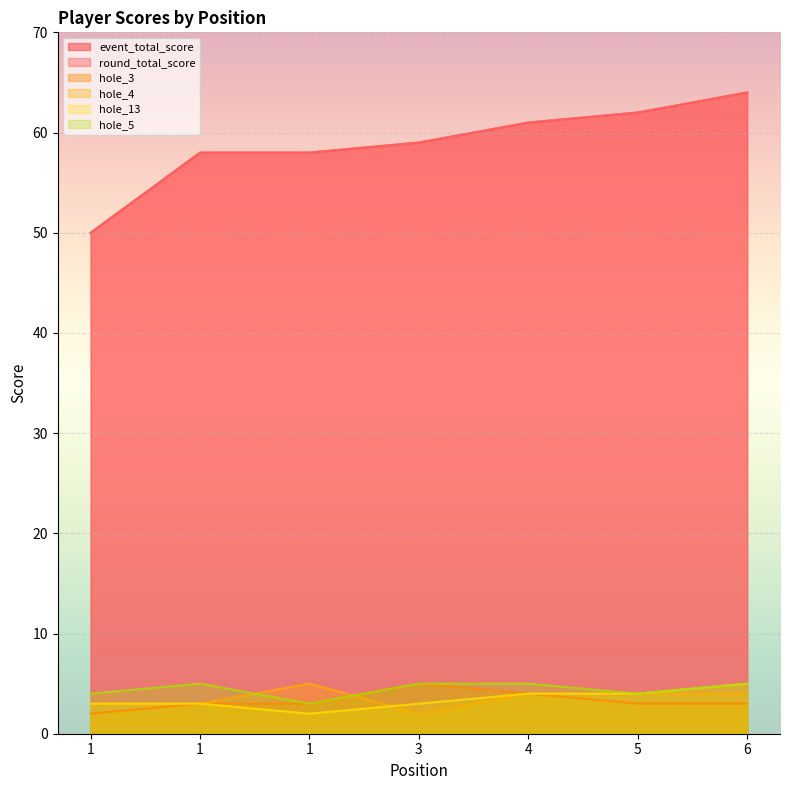

Between 1 and 3, which series saw the biggest shift?

event_total_score